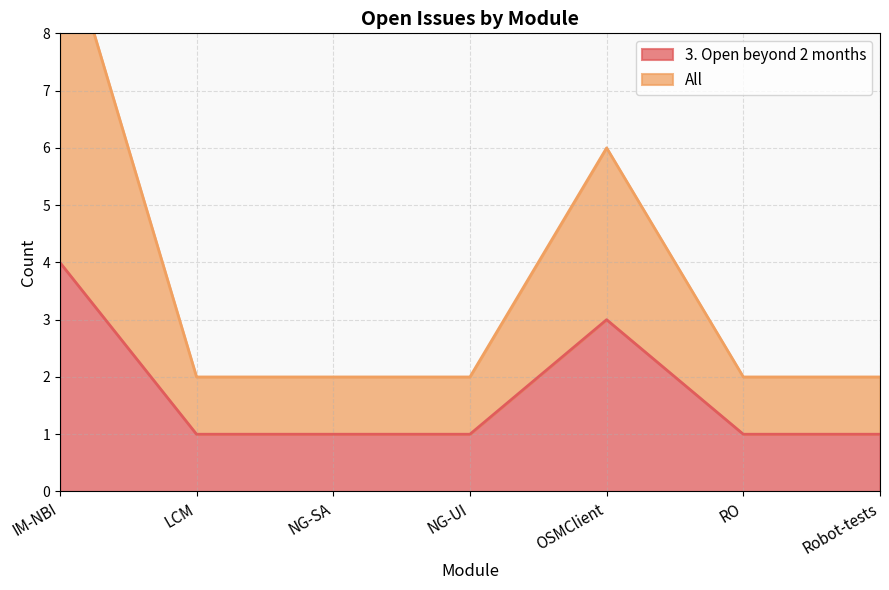

Which category has the lowest value in the 3. Open beyond 2 months series?

LCM